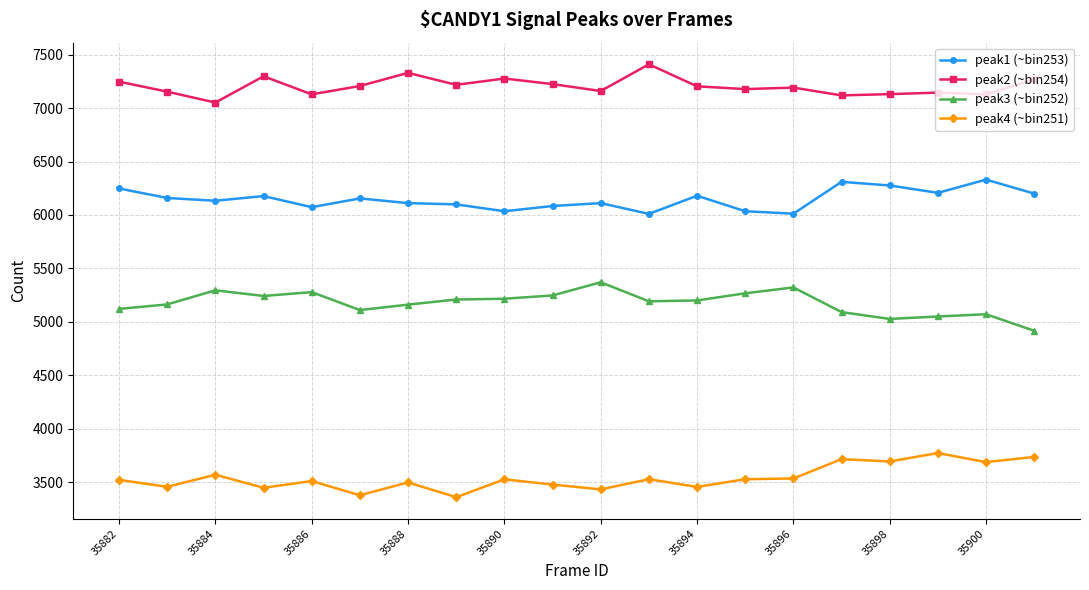

What is the sum of all peak2 (~bin254) values?

144075